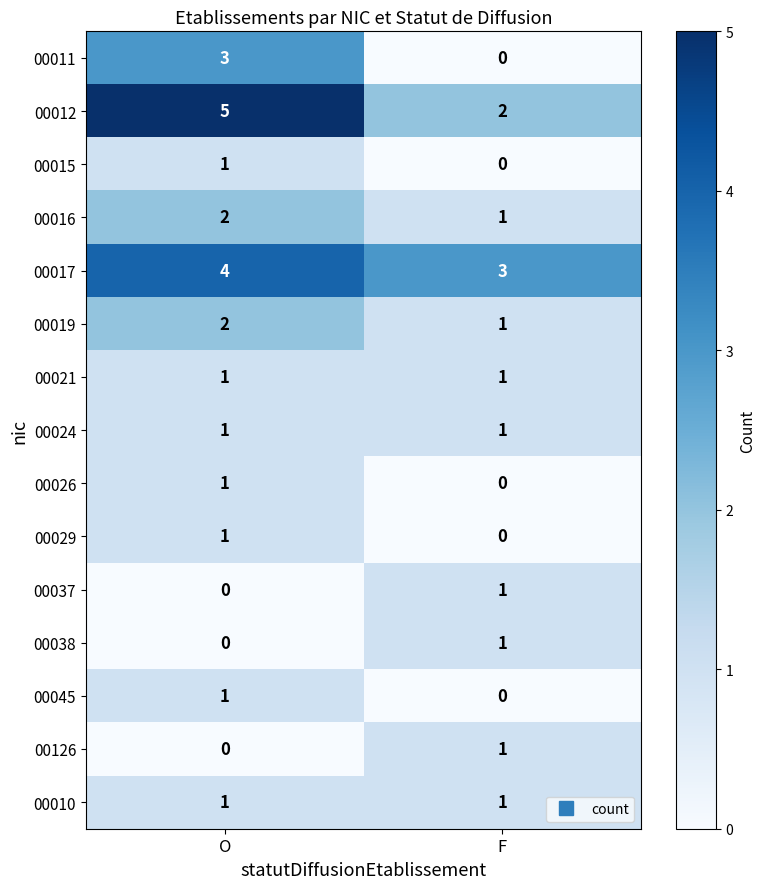

True or false: 00019 has a value of 2 at F.

False